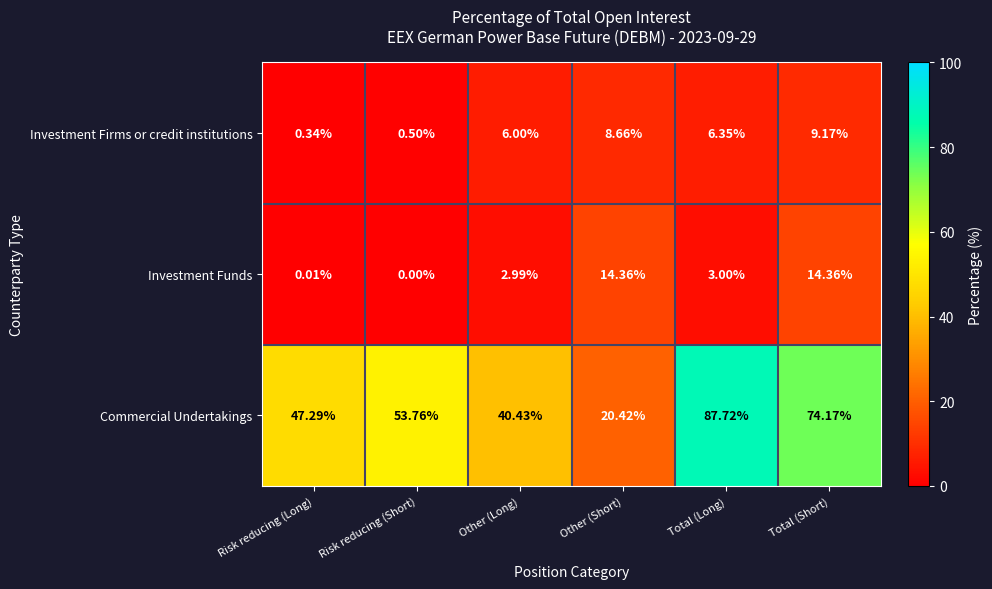

At which label is Investment Funds closest to 7?

Total (Long)